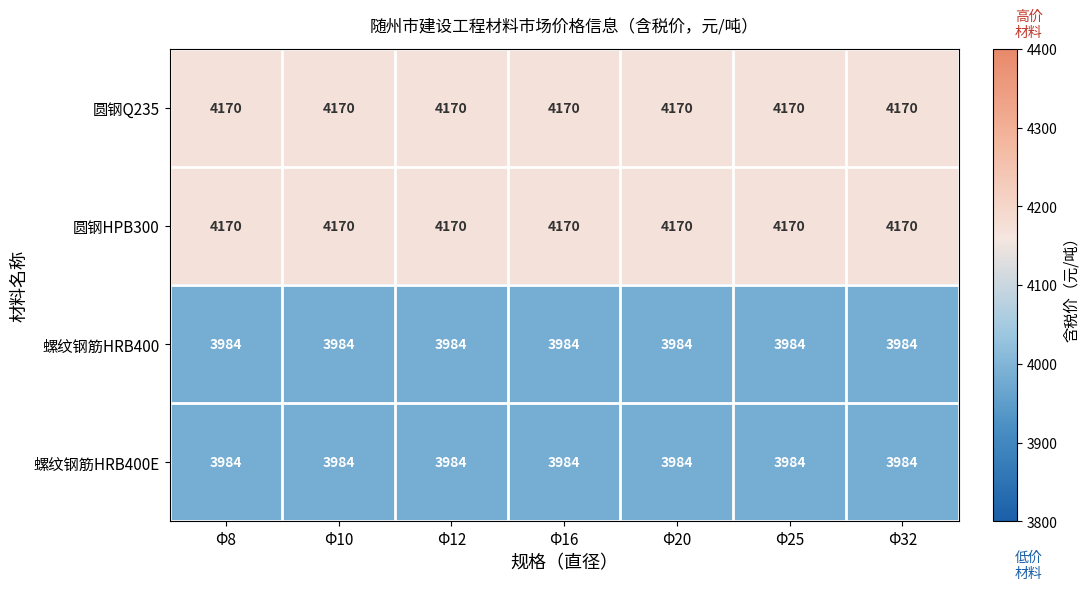

What is the smallest value displayed?

3984